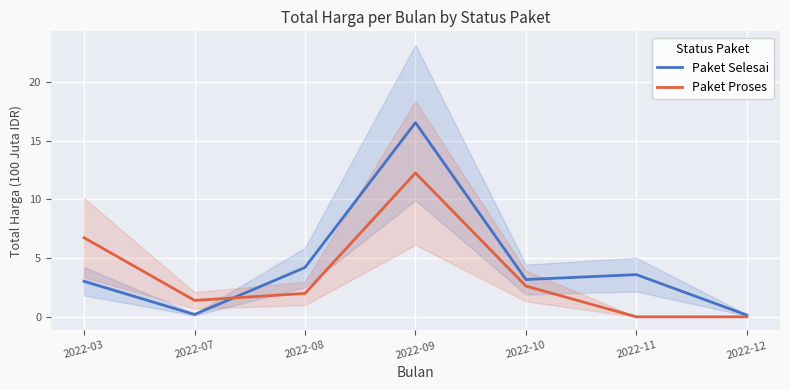

What is the total value across all series at 2022-09?

28.8